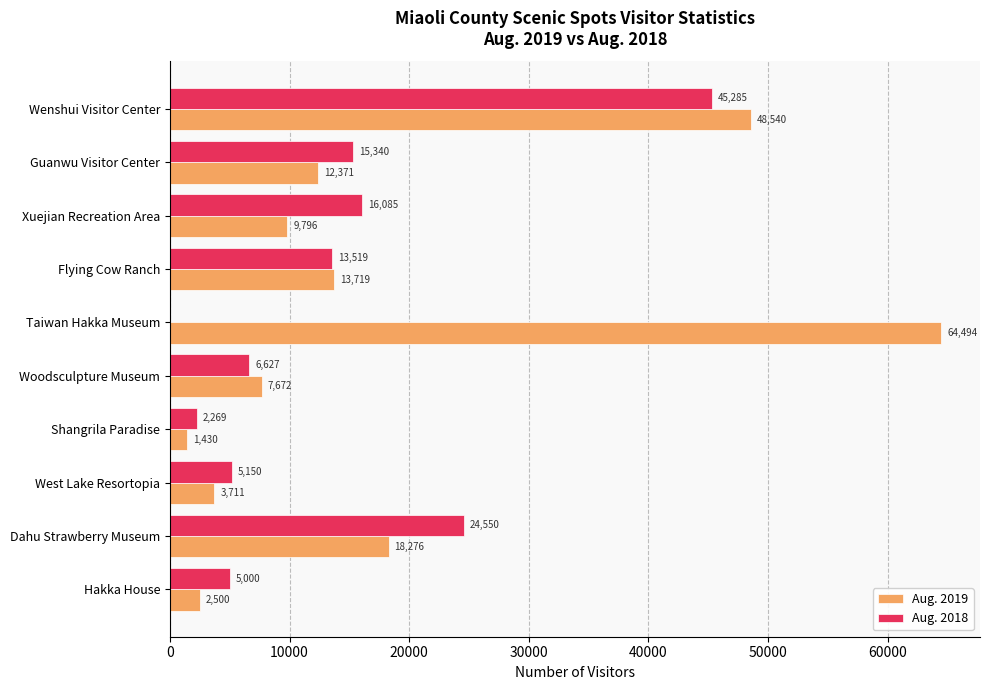

Which series has the widest spread of values?

Aug. 2019